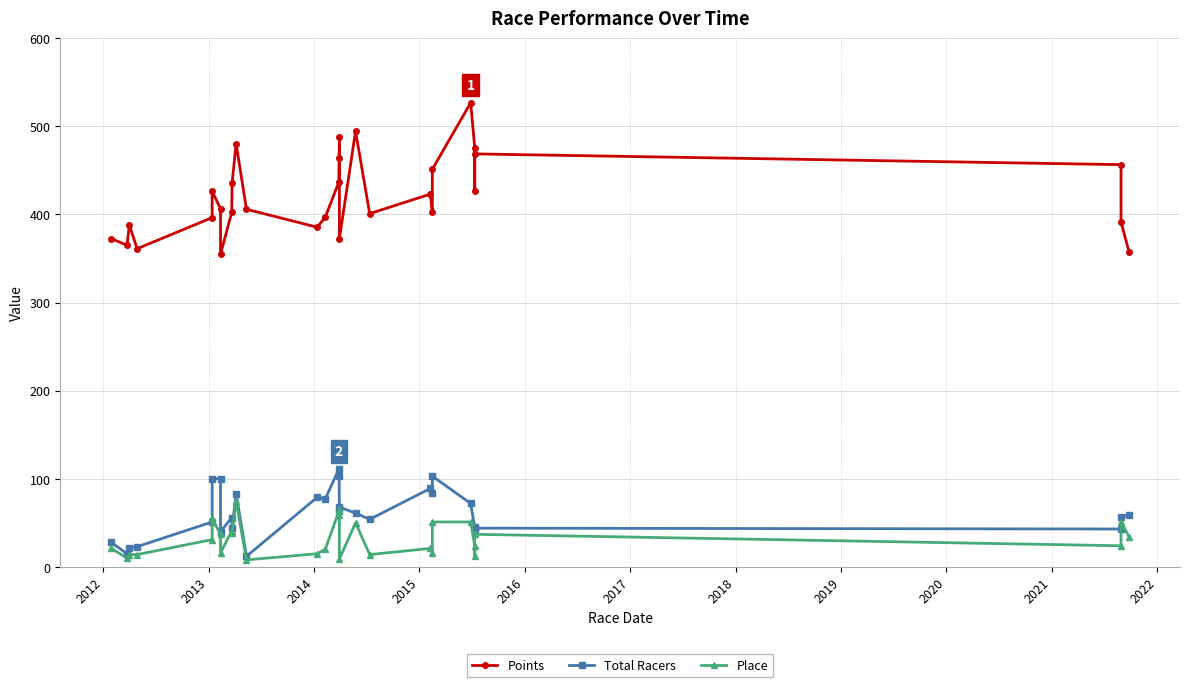

The value of Points at 21 is 704.1. True or false?

False